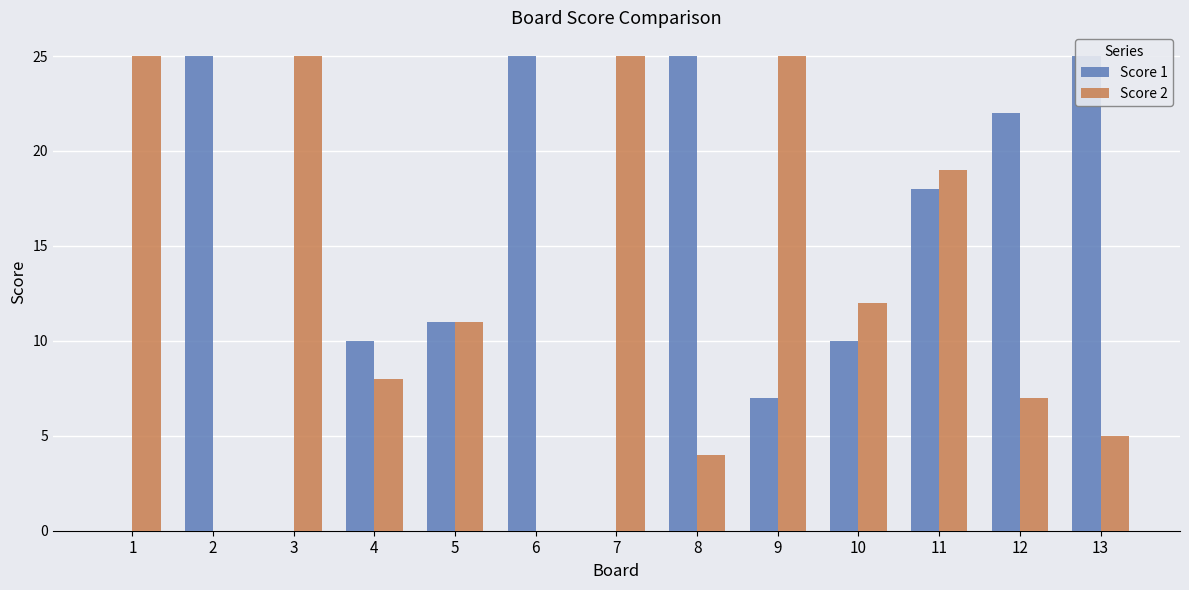

Which series has the widest spread of values?

Score 1